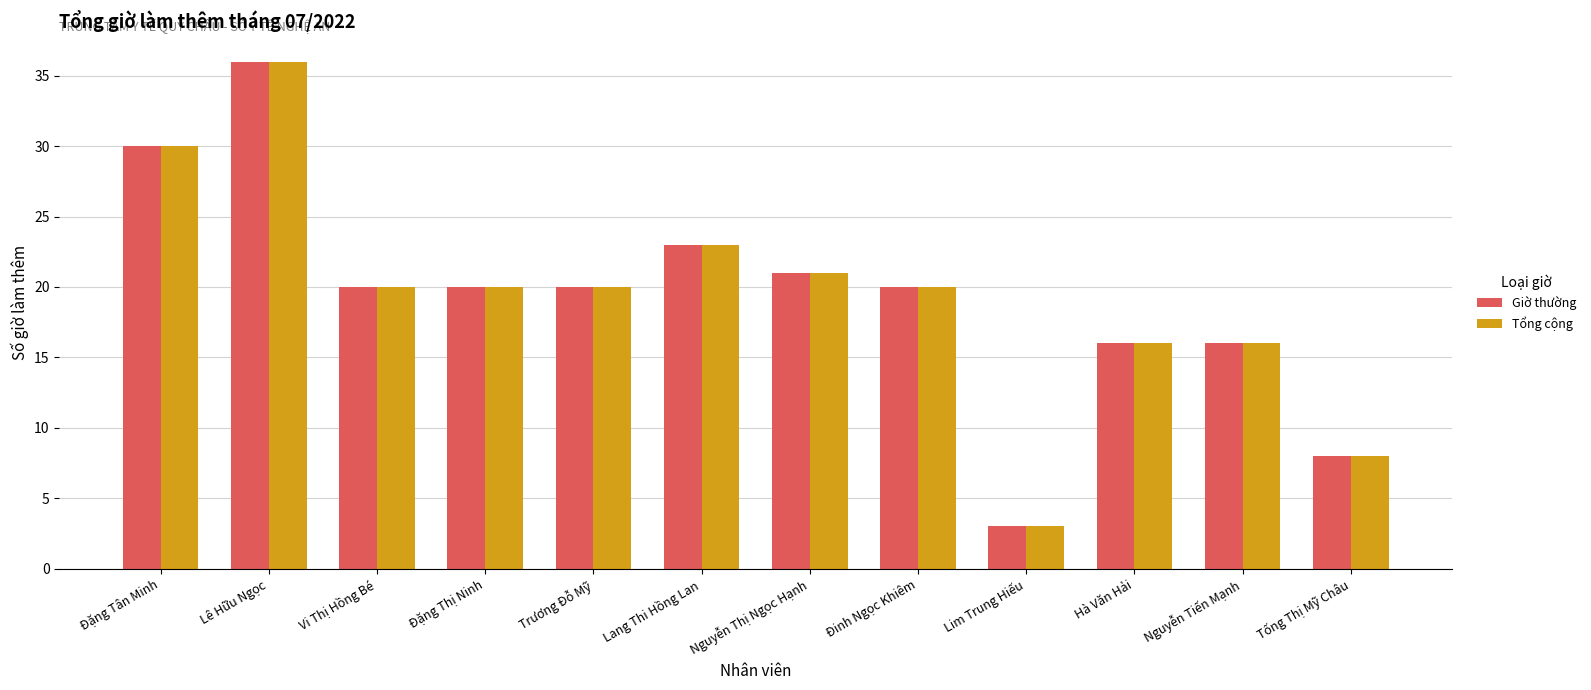

What is the minimum value for Tổng cộng?

3